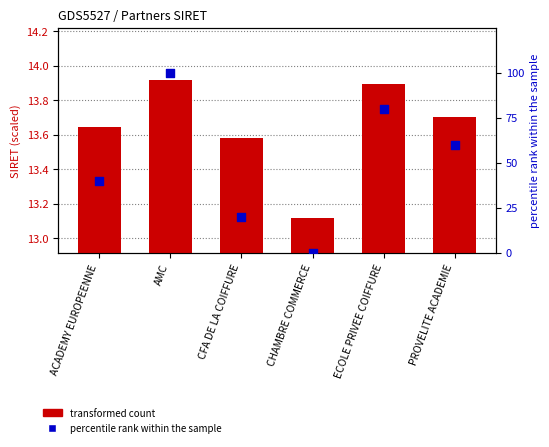

Which series contains the highest Y value?

percentile rank within the sample